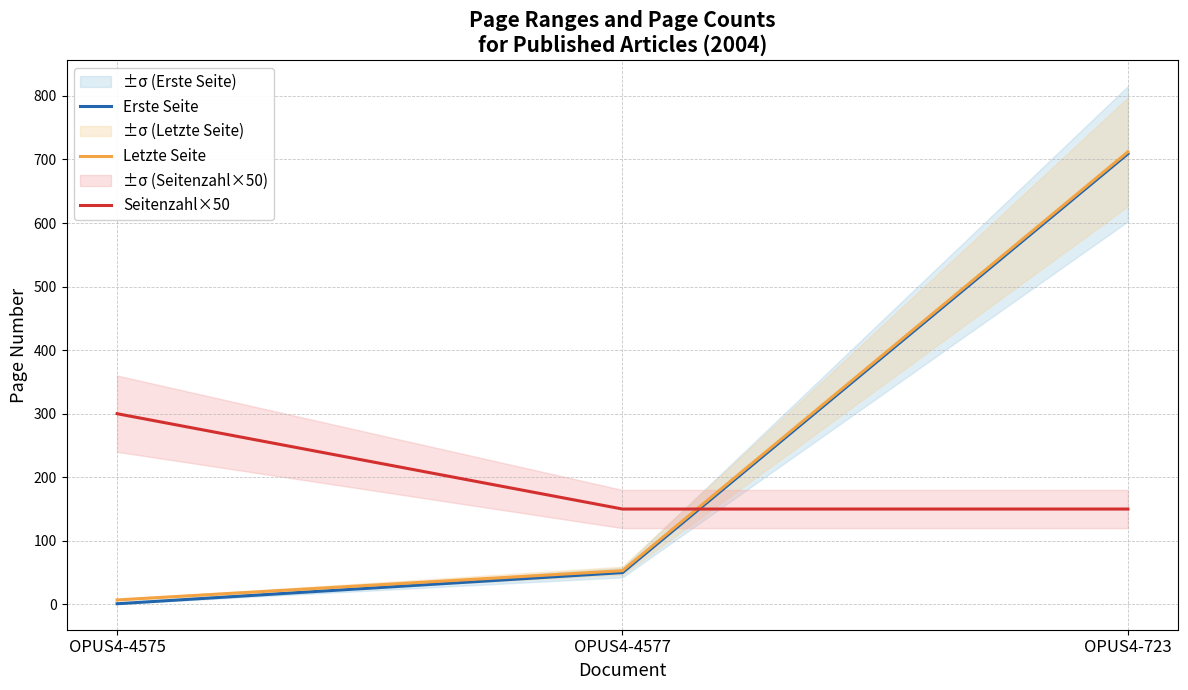

What are all the series names shown in the legend?

Erste Seite, Letzte Seite, Seitenzahl×50